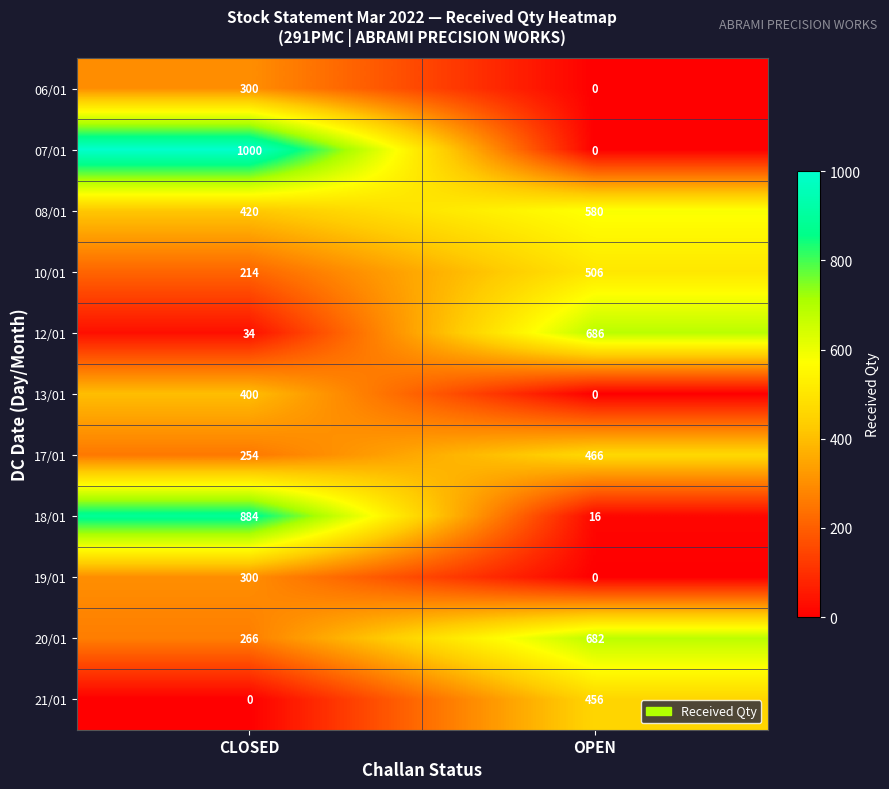

Reading left to right, transcribe all the data shown in this chart.

06/01: CLOSED=300	OPEN=0
07/01: CLOSED=1000	OPEN=0
08/01: CLOSED=420	OPEN=580
10/01: CLOSED=214	OPEN=506
12/01: CLOSED=34	OPEN=686
13/01: CLOSED=400	OPEN=0
17/01: CLOSED=254	OPEN=466
18/01: CLOSED=884	OPEN=16
19/01: CLOSED=300	OPEN=0
20/01: CLOSED=266	OPEN=682
21/01: CLOSED=0	OPEN=456